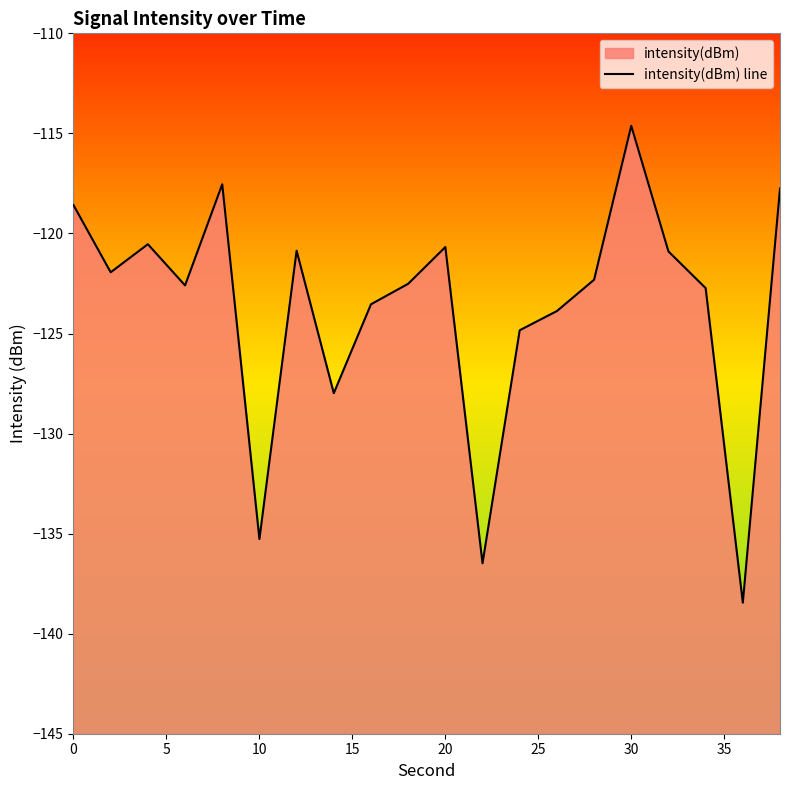

Does the chart display data point markers on the line(s)?

No